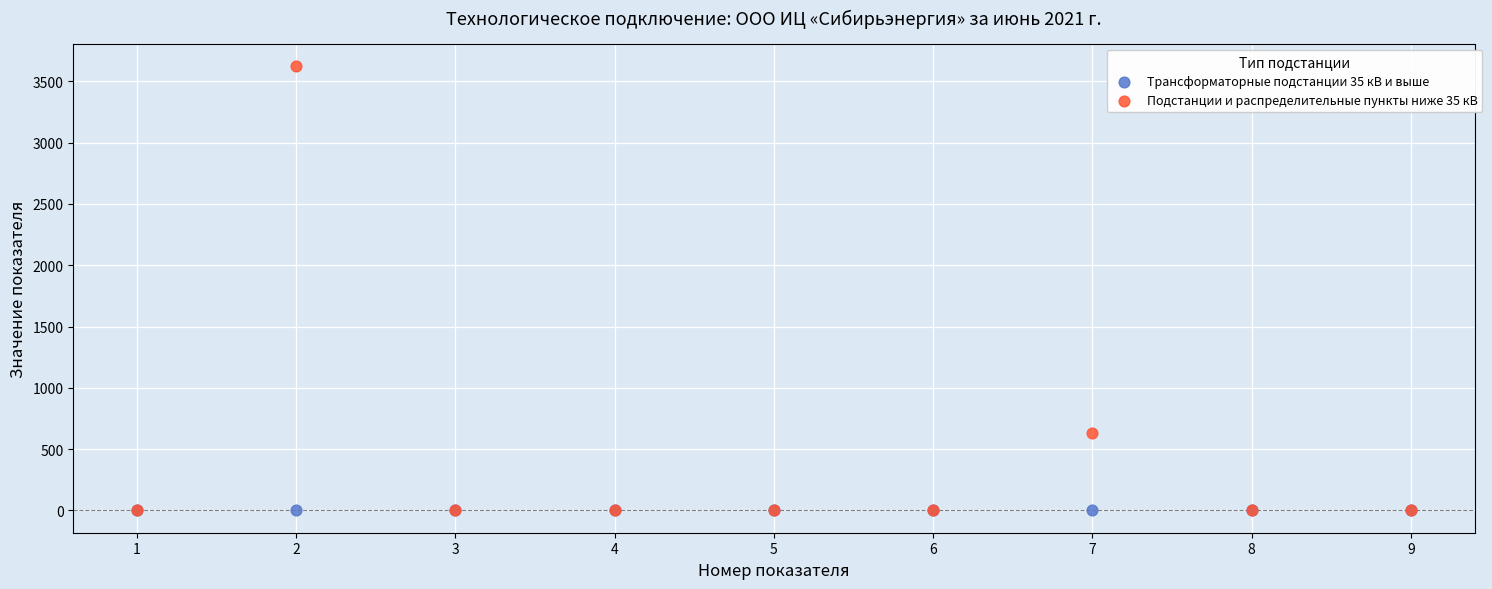

Across all series, what Y value is closest to 1812?

634.0